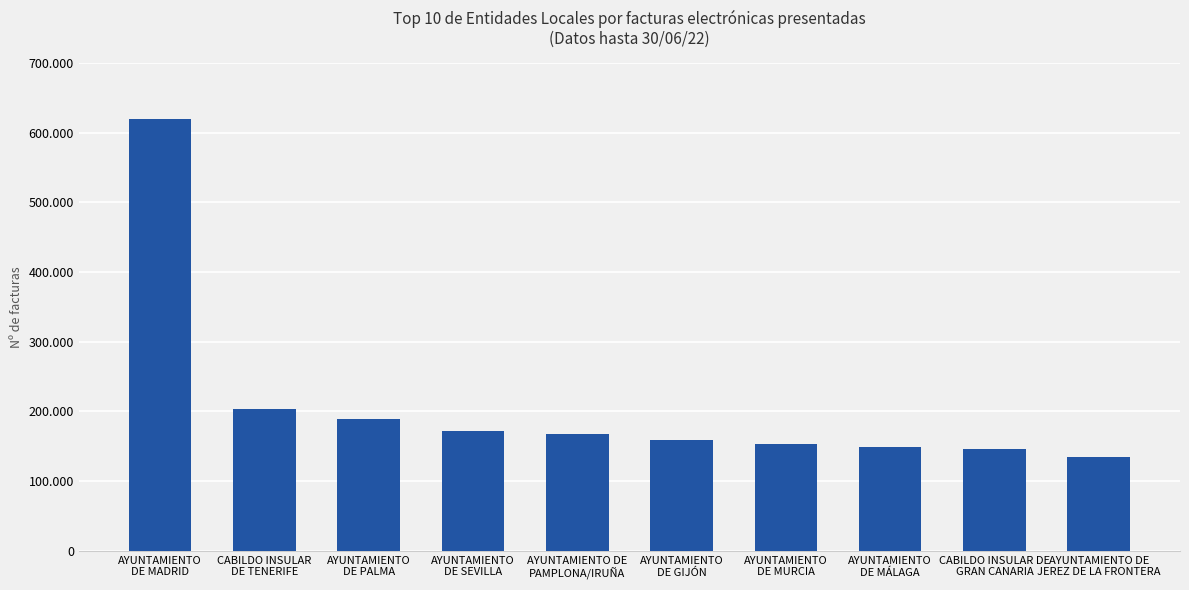

Rank the categories by value from lowest to highest.

AYUNTAMIENTO DE
JEREZ DE LA FRONTERA, CABILDO INSULAR DE
GRAN CANARIA, AYUNTAMIENTO
DE MÁLAGA, AYUNTAMIENTO
DE MURCIA, AYUNTAMIENTO
DE GIJÓN, AYUNTAMIENTO DE
PAMPLONA/IRUÑA, AYUNTAMIENTO
DE SEVILLA, AYUNTAMIENTO
DE PALMA, CABILDO INSULAR
DE TENERIFE, AYUNTAMIENTO
DE MADRID